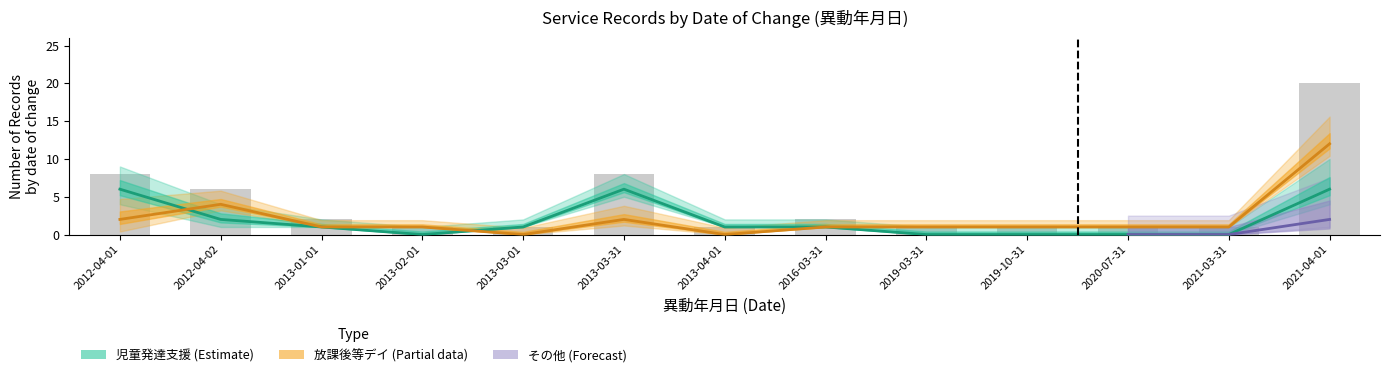

Reading right to left, list all the values displayed in this chart.

児童発達支援 (61): 2021-04-01=6	2021-03-31=0	2020-07-31=0	2019-10-31=0	2019-03-31=0	2016-03-31=1	2013-04-01=1	2013-03-31=6	2013-03-01=1	2013-02-01=0	2013-01-01=1	2012-04-02=2	2012-04-01=6
放課後等デイサービス (63): 2021-04-01=12	2021-03-31=1	2020-07-31=1	2019-10-31=1	2019-03-31=1	2016-03-31=1	2013-04-01=0	2013-03-31=2	2013-03-01=0	2013-02-01=1	2013-01-01=1	2012-04-02=4	2012-04-01=2